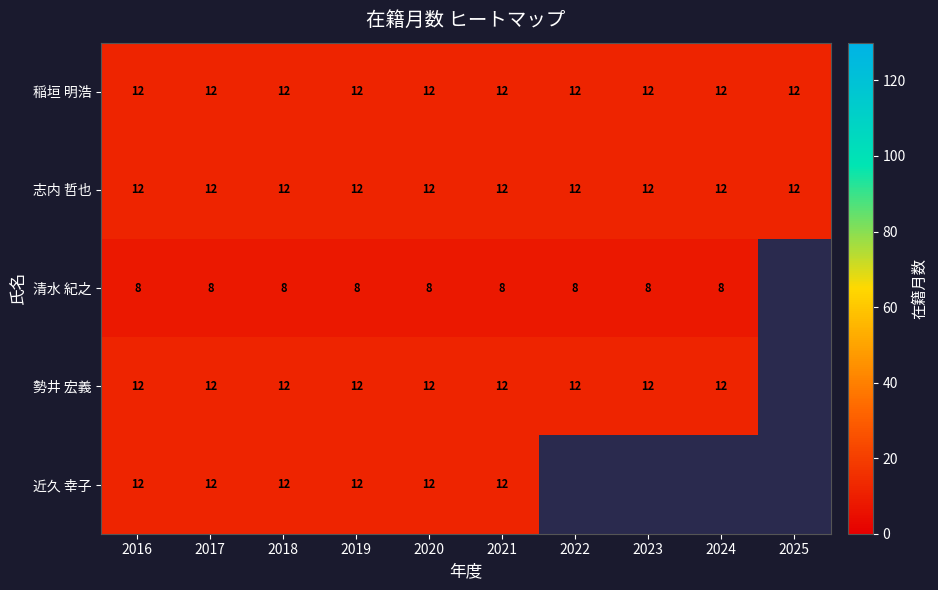

What is the sum of the 勢井 宏義 values at 2018 and 2022?

24